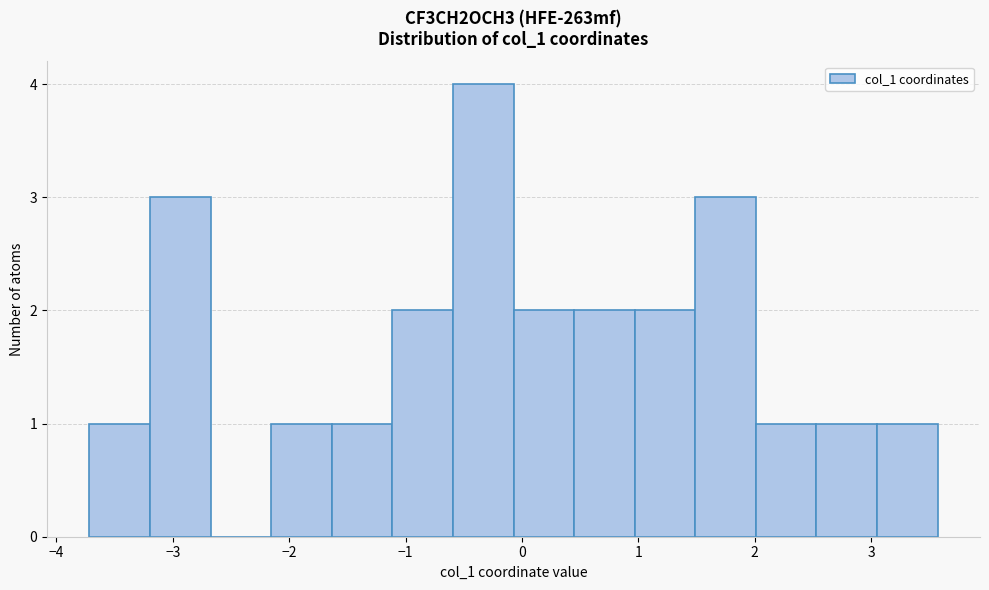

Reading left to right, list every bar in this chart as the range it spans on the x-axis followed by its height. Neither the bar edges nor the heights are printed on the chart, so give them approximately, as read against the axes.

-3.7 to -3.2: 1
-3.2 to -2.7: 3
-2.7 to -2.2: 0
-2.2 to -1.6: 1
-1.6 to -1.1: 1
-1.1 to -0.6: 2
-0.6 to -0.1: 4
-0.1 to 0.4: 2
0.4 to 1.0: 2
1.0 to 1.5: 2
1.5 to 2.0: 3
2.0 to 2.5: 1
2.5 to 3.1: 1
3.1 to 3.6: 1